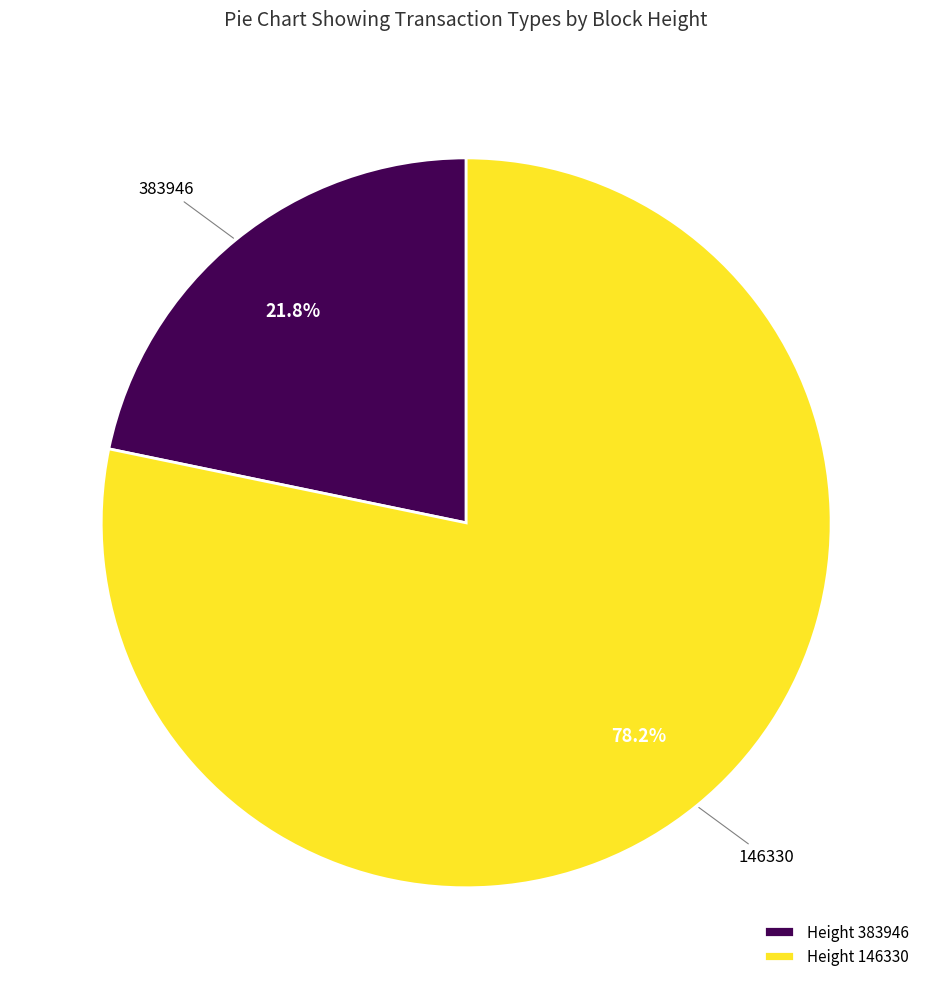

True or false: 146330 accounts for 64% of the total.

False